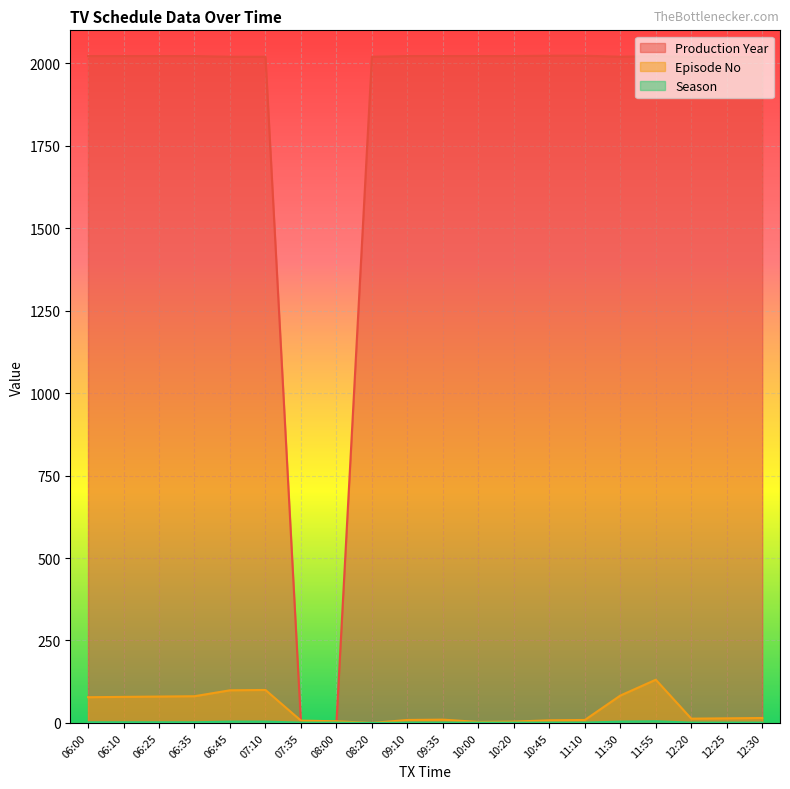

What is the difference between the second highest and second lowest values in the Season series?

3